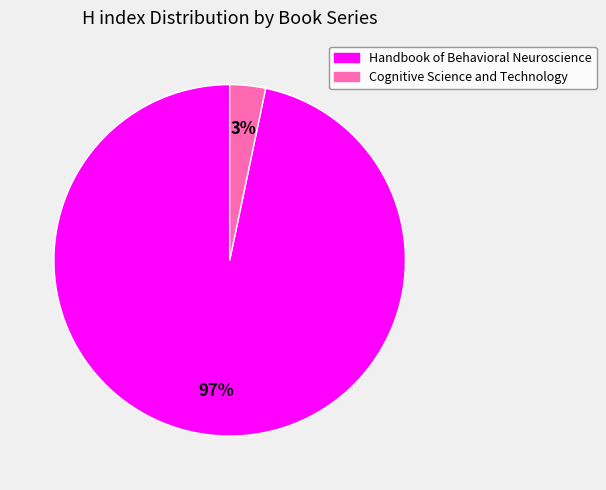

To the nearest percent, what is the combined percentage of Handbook of Behavioral Neuroscience and Cognitive Science and Technology?

100%